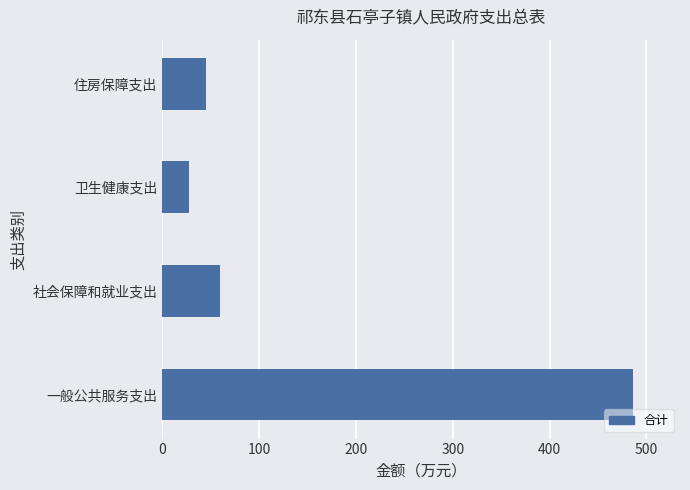

What is the minimum value shown in the chart?

27.2